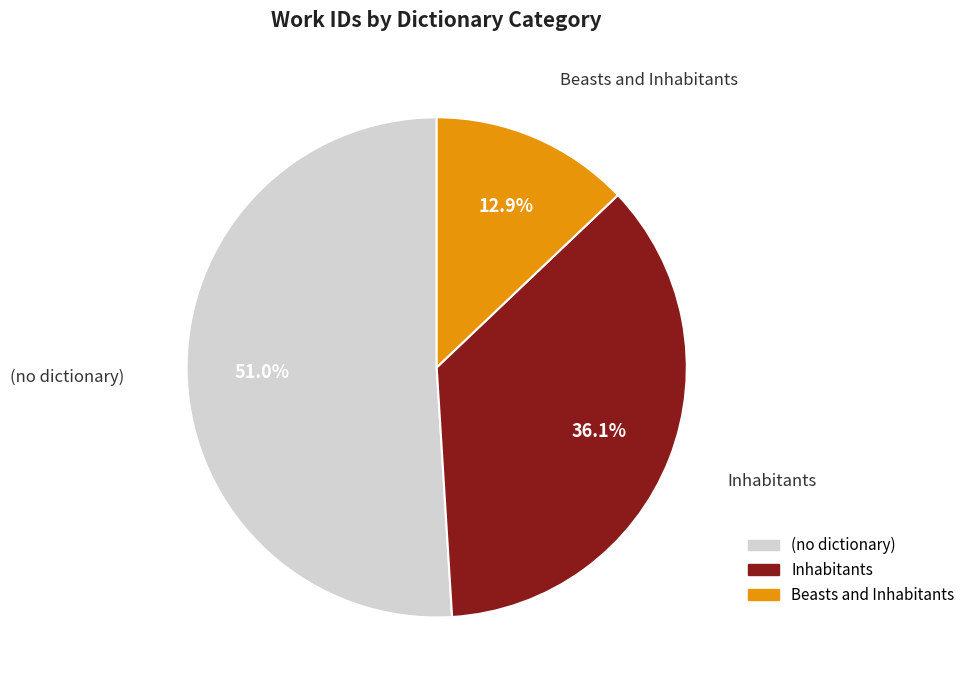

How many slices are in this pie chart?

3